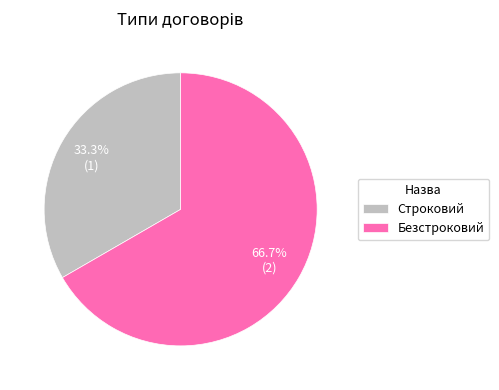

How many segments does this pie chart have?

2